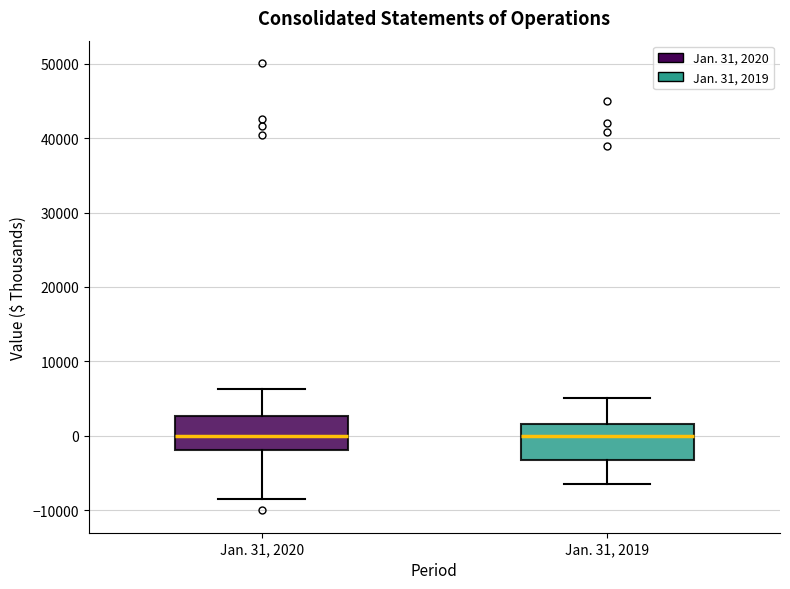

Where does the lower whisker of the box for Jan. 31, 2019 end on the y-axis? The values are not printed on the chart, so give them approximately, as read against the axis.

-6000